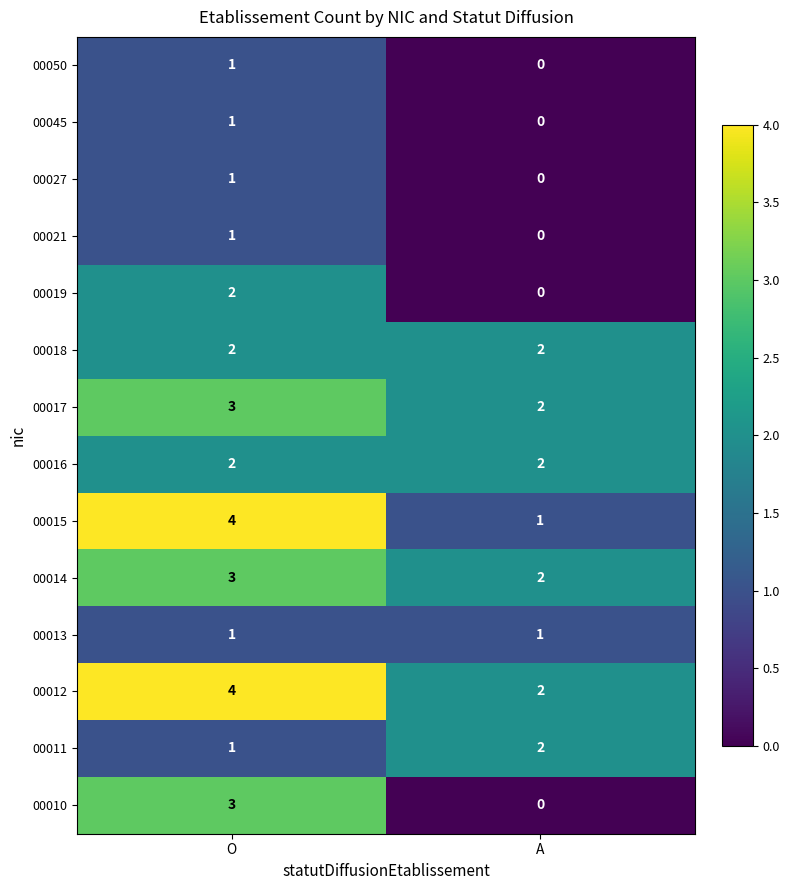

What is the difference between the highest and lowest values at O?

3